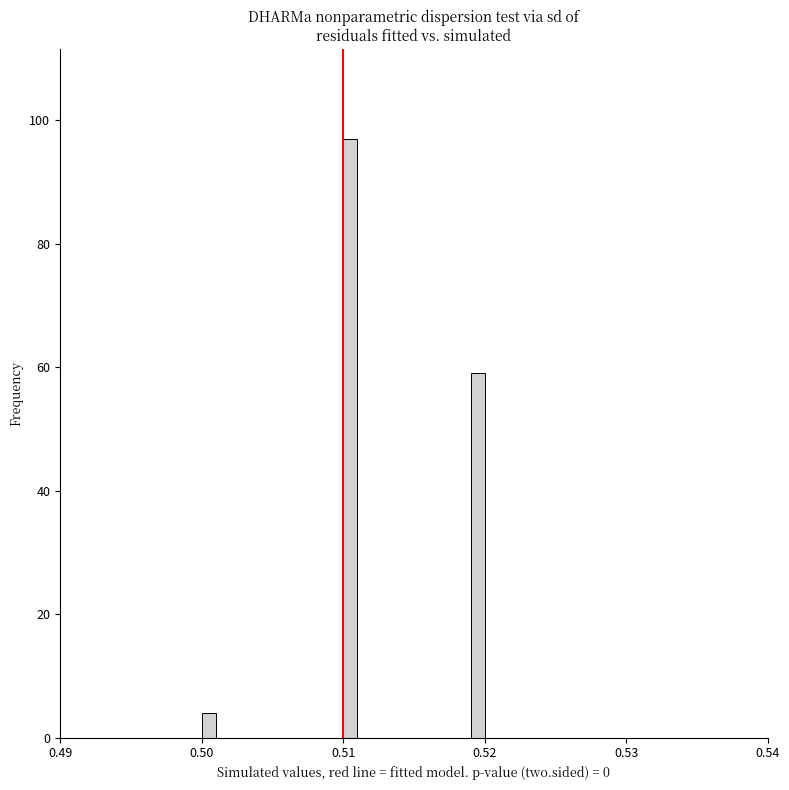

Read against the x-axis, roughly where is the centre of the tallest bar?

0.511